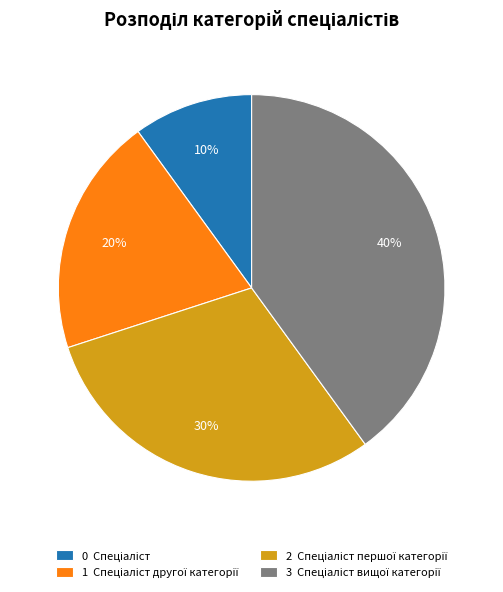

How many segments does this pie chart have?

4